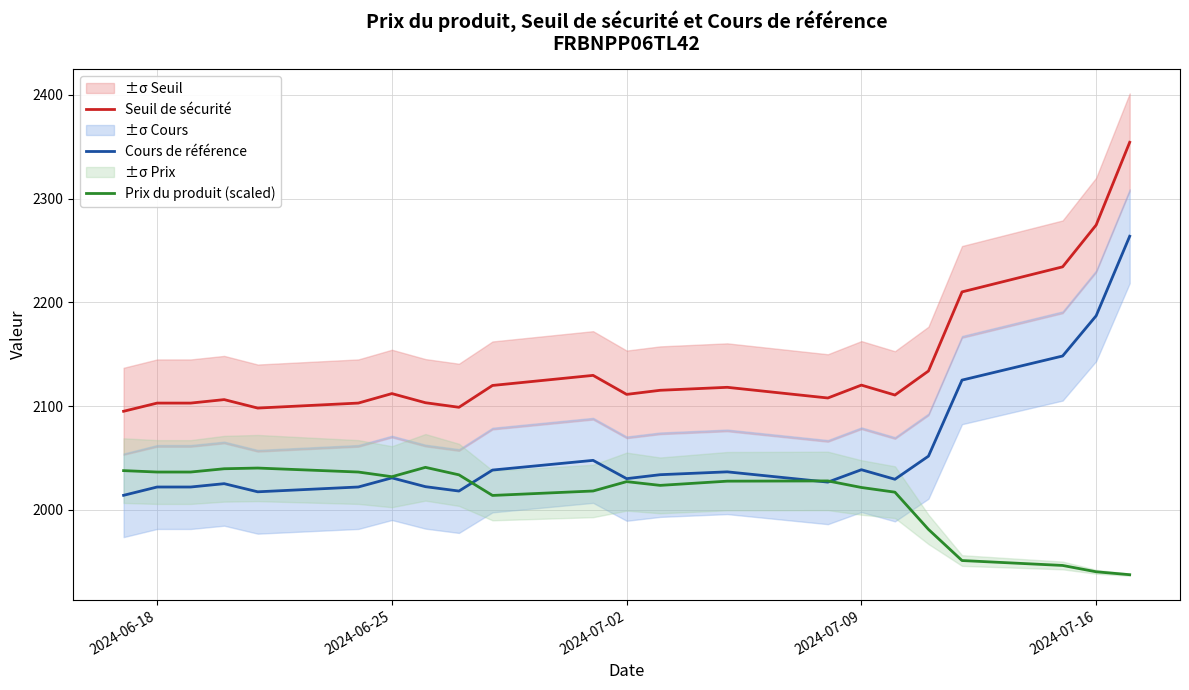

What is the sum of all Seuil de sécurité values?

47061.6